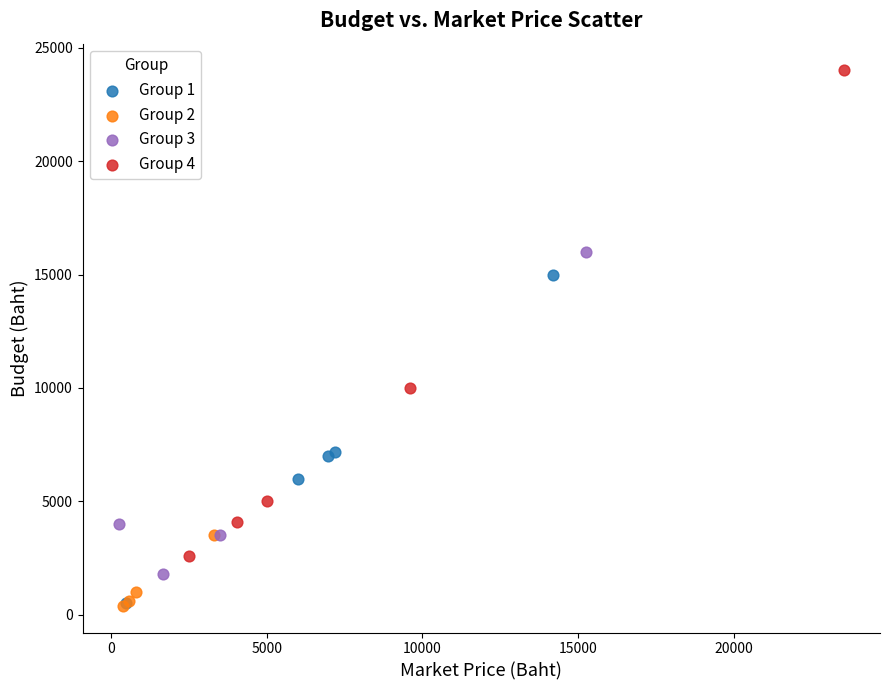

Which series reaches the maximum Y coordinate?

Group 4